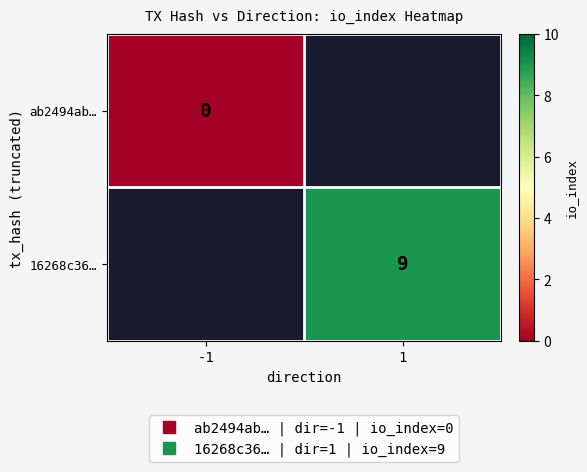

The ab2494ab… series shows 0.0 at -1. True or false?

True